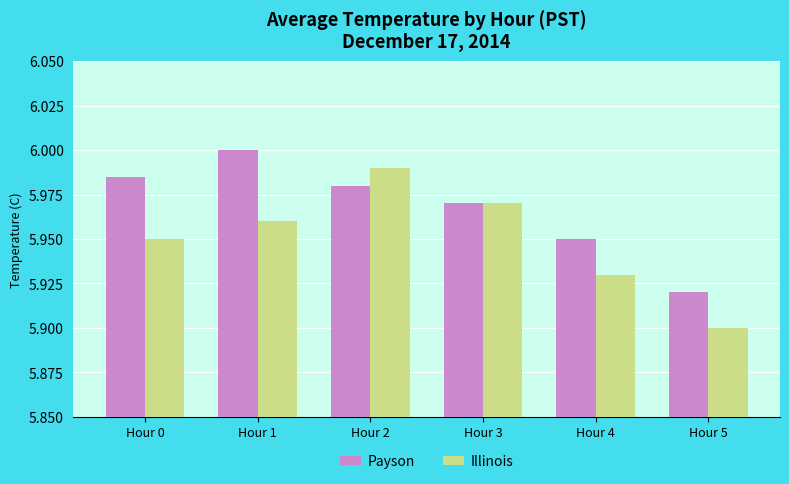

Rank the categories by Illinois value from highest to lowest.

Hour 2, Hour 3, Hour 1, Hour 0, Hour 4, Hour 5